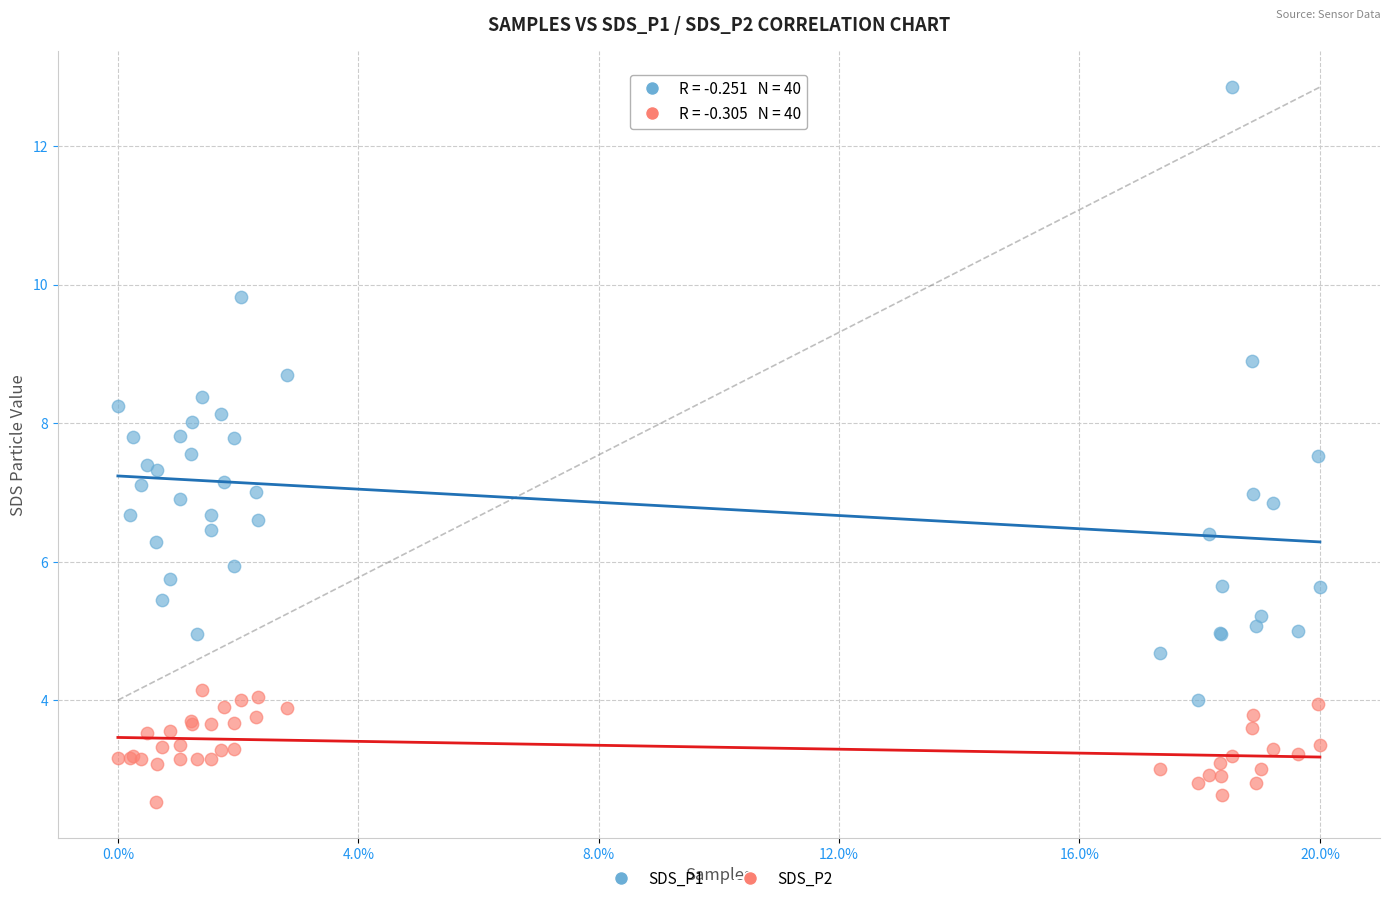

Which series reaches the minimum Y coordinate?

SDS_P2